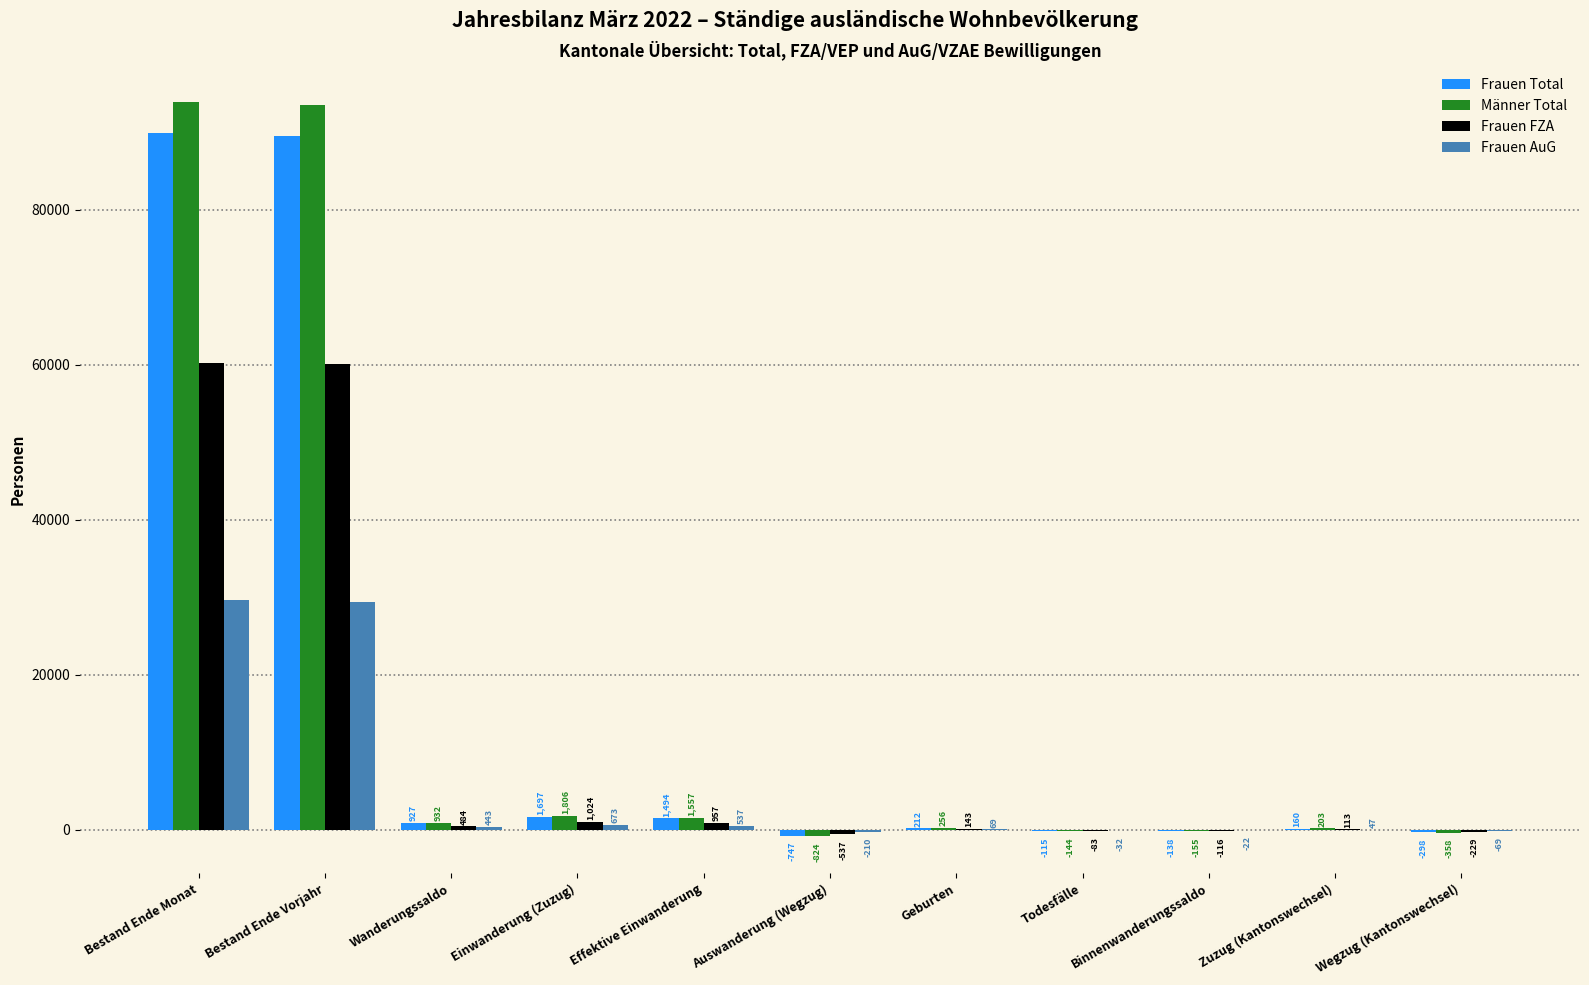

What is the sum of all Frauen Total values?

182718